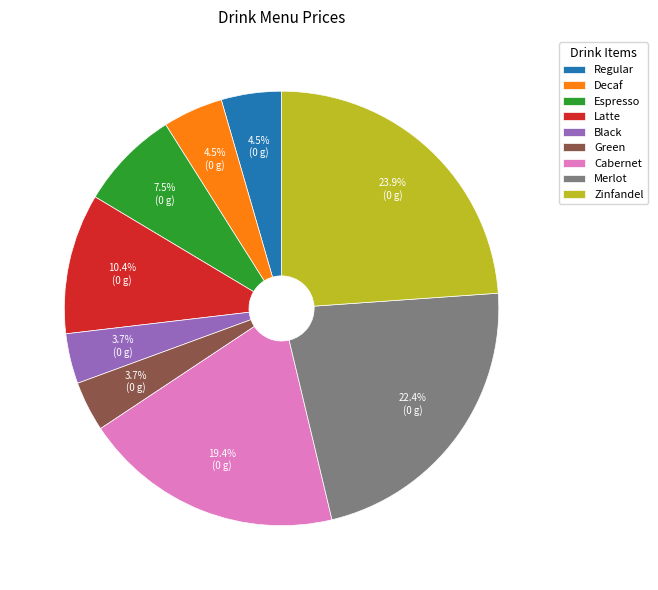

True or false: Zinfandel accounts for 34% of the total.

False